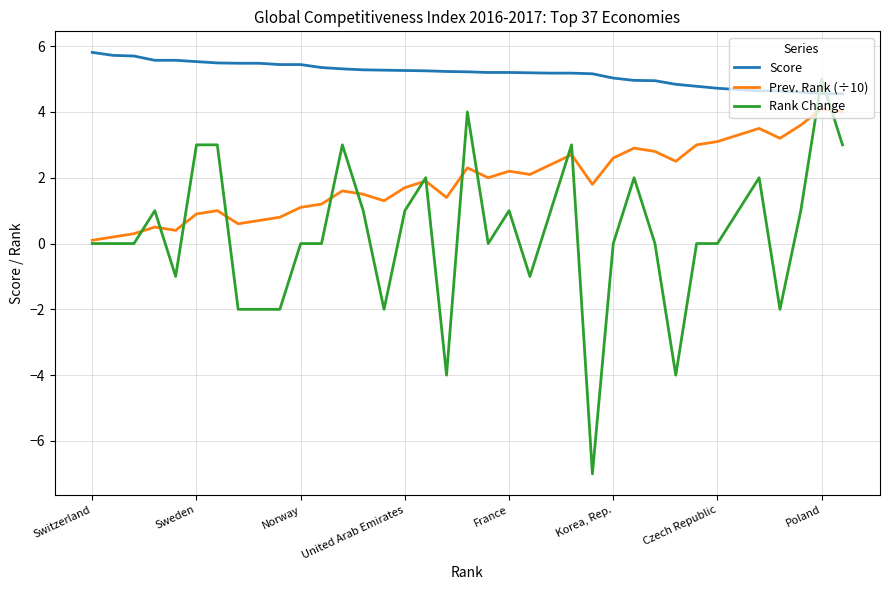

What is the greatest value displayed?

5.8